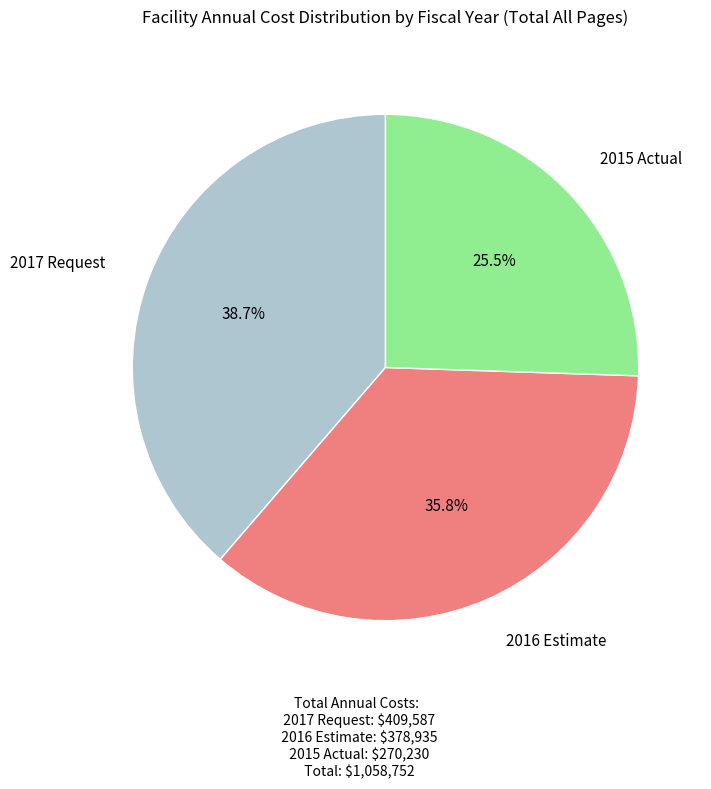

Is there any slice that represents more than half of the pie?

No